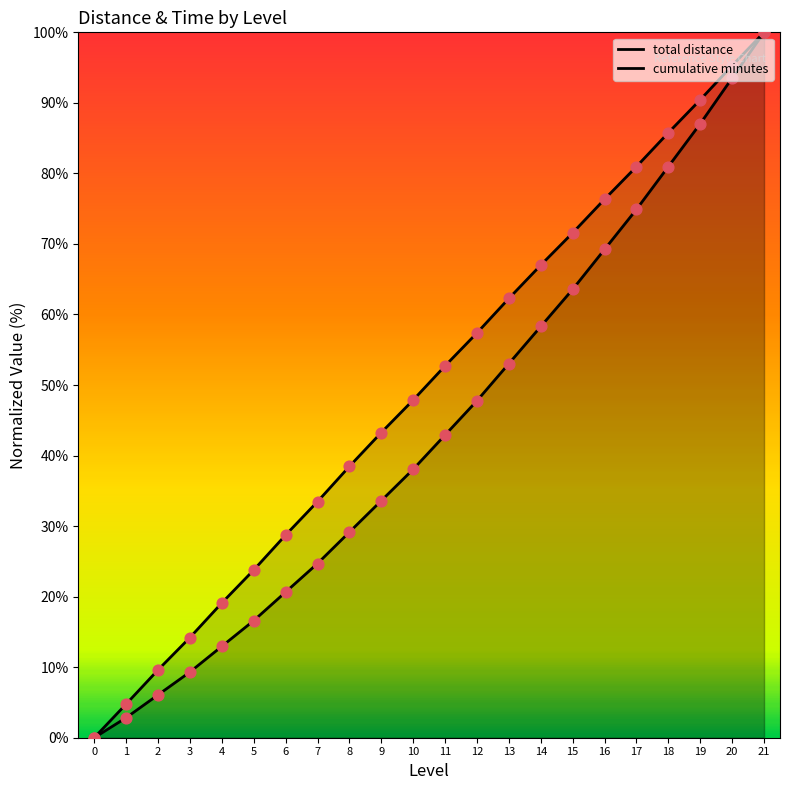

Which series has the largest total across all categories?

cumulative minutes